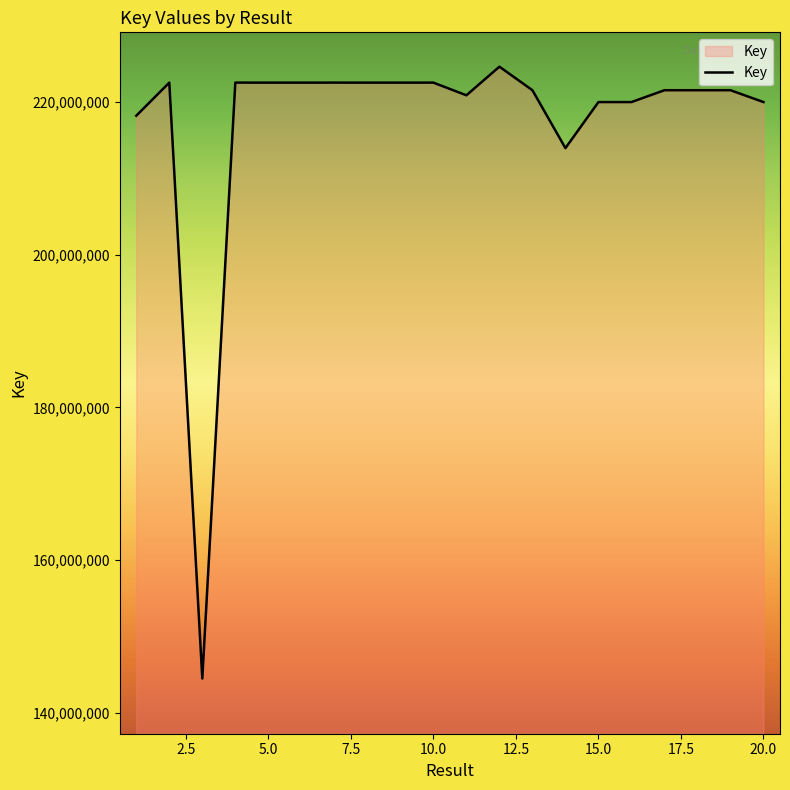

What is the maximum value shown in the chart?

224583369